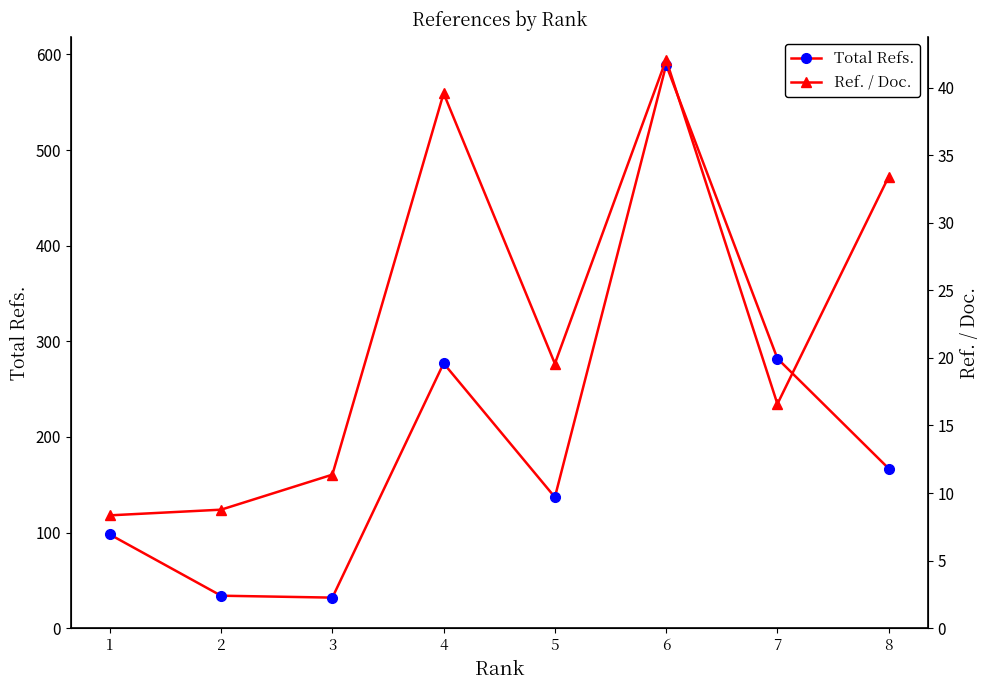

True or false: Ref. / Doc. and Total Refs. cross at least once.

False